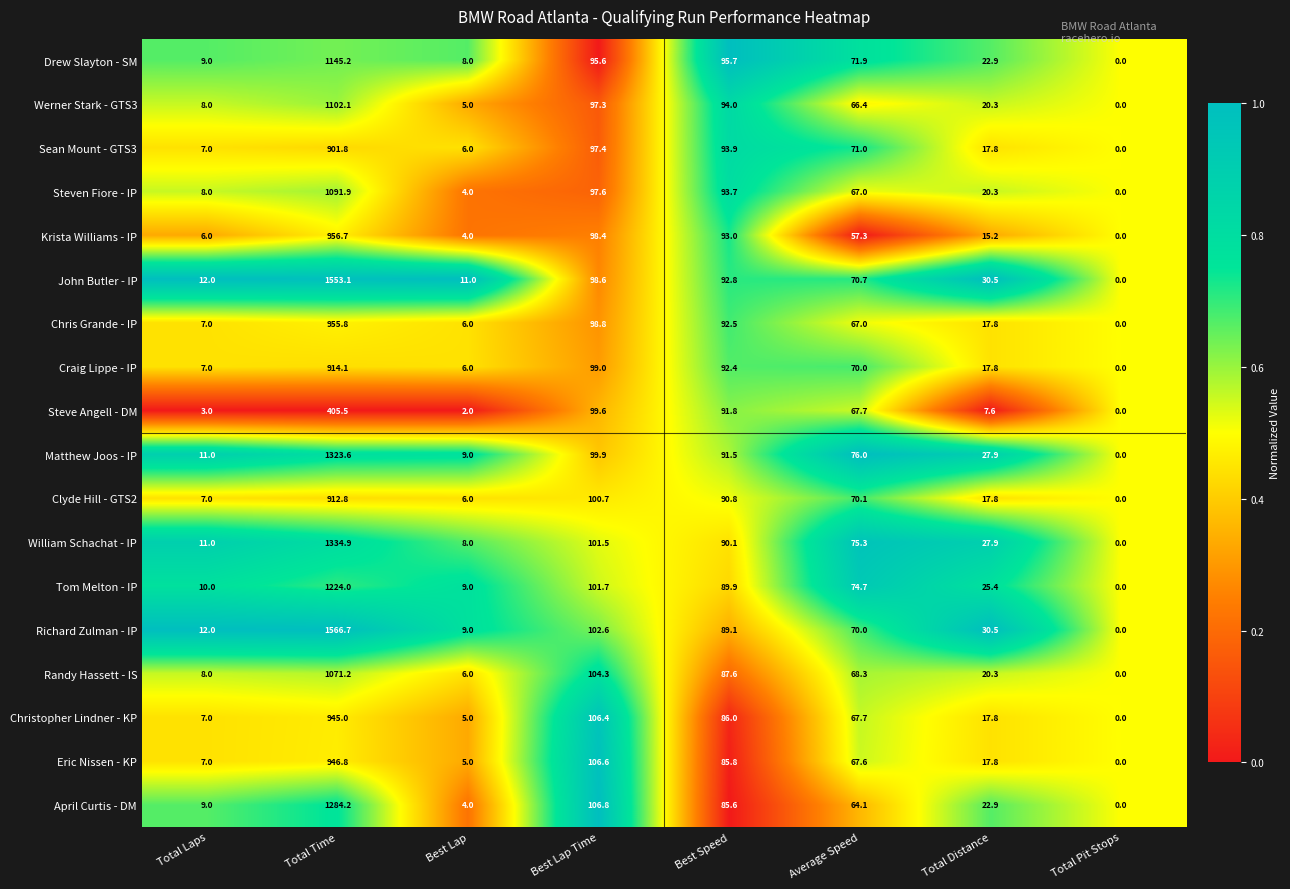

What is the average value of the Eric Nissen - KP series?

154.6